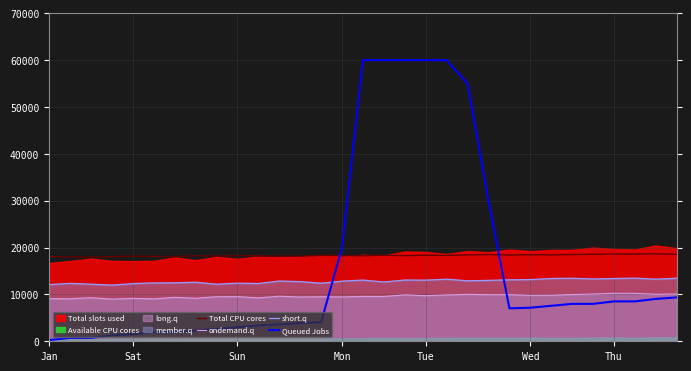

In Queued Jobs, how many points are lower than both neighbors (excluding endpoints)?

2